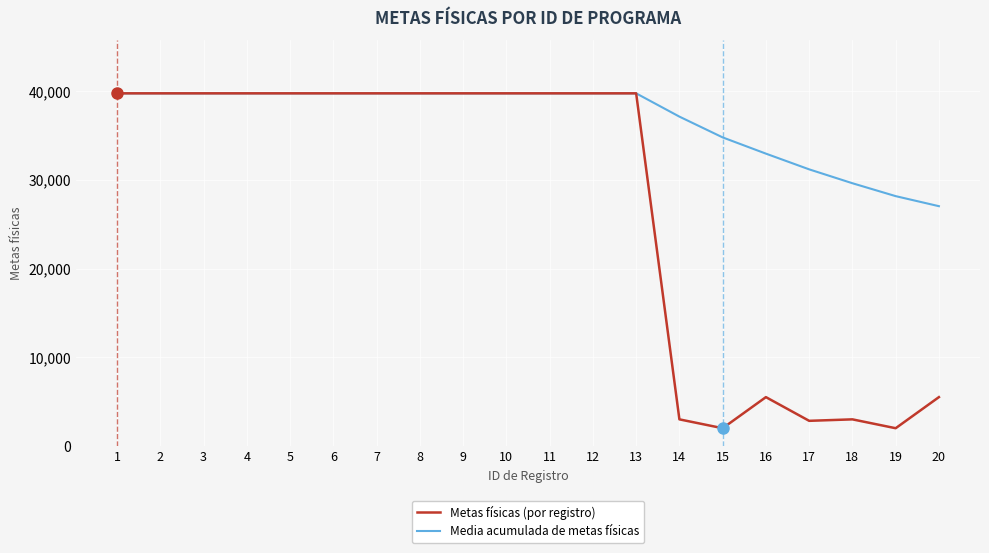

The value of Metas físicas (por registro) at 20 is 5508.0. True or false?

True